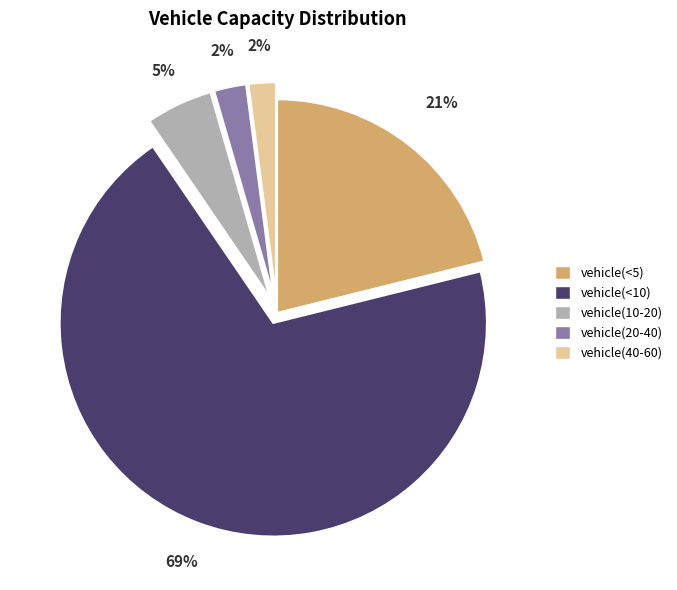

Between vehicle(<5) and vehicle(10-20), which is larger?

vehicle(<5)